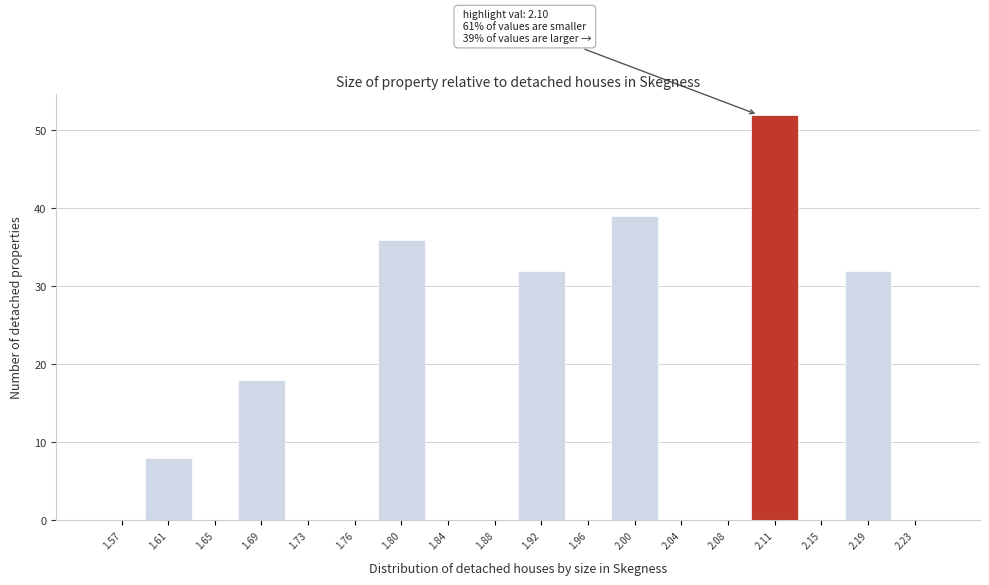

Which range on the x-axis has the tallest bar?

2.095 to 2.135